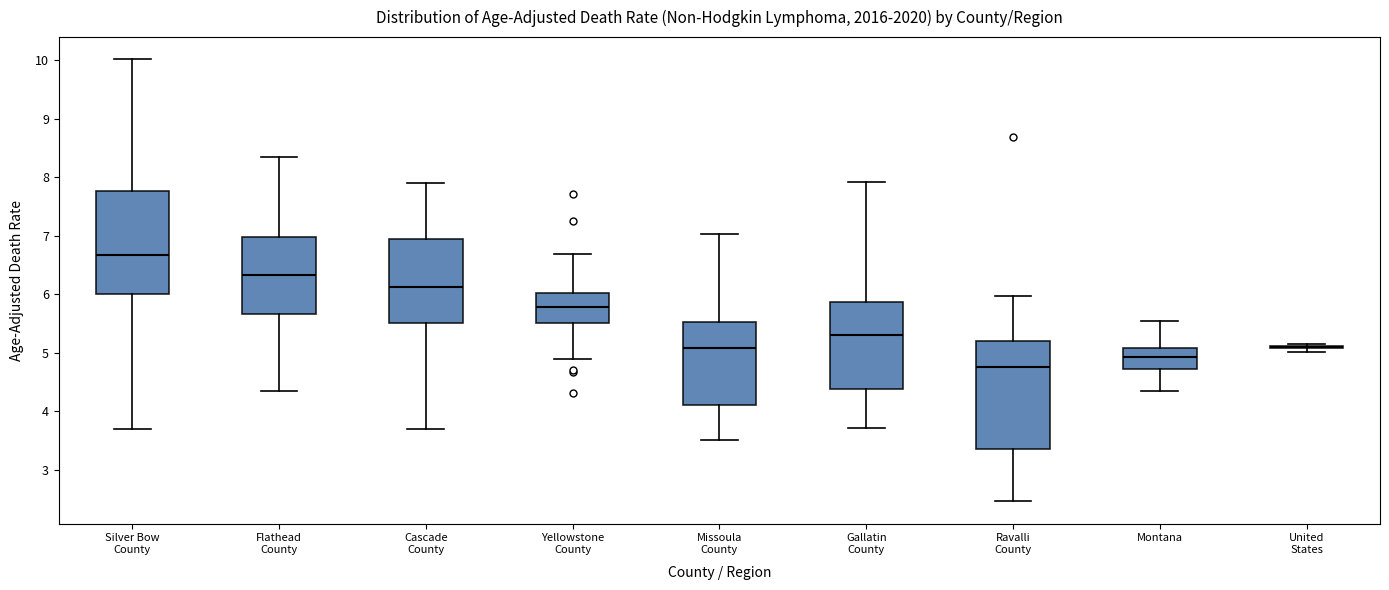

Reading left to right, transcribe this box plot: for each box, give where its median line is, the range the box spans, and where its two whiskers end, as read against the y-axis. The values are not printed on the chart, so give them approximately, as read against the axis.

Silver Bow County: median 6.7, box 6.0 to 7.8, whiskers 3.7 to 10.0
Flathead County: median 6.3, box 5.7 to 7.0, whiskers 4.3 to 8.3
Cascade County: median 6.1, box 5.5 to 6.9, whiskers 3.7 to 7.9
Yellowstone County: median 5.8, box 5.5 to 6.0, whiskers 4.9 to 6.7
Missoula County: median 5.1, box 4.1 to 5.5, whiskers 3.5 to 7.0
Gallatin County: median 5.3, box 4.4 to 5.9, whiskers 3.7 to 7.9
Ravalli County: median 4.8, box 3.3 to 5.2, whiskers 2.5 to 6.0
Montana: median 4.9, box 4.7 to 5.1, whiskers 4.3 to 5.5
United States: box collapsed to a line at 5.1, whiskers 5.0 to 5.2